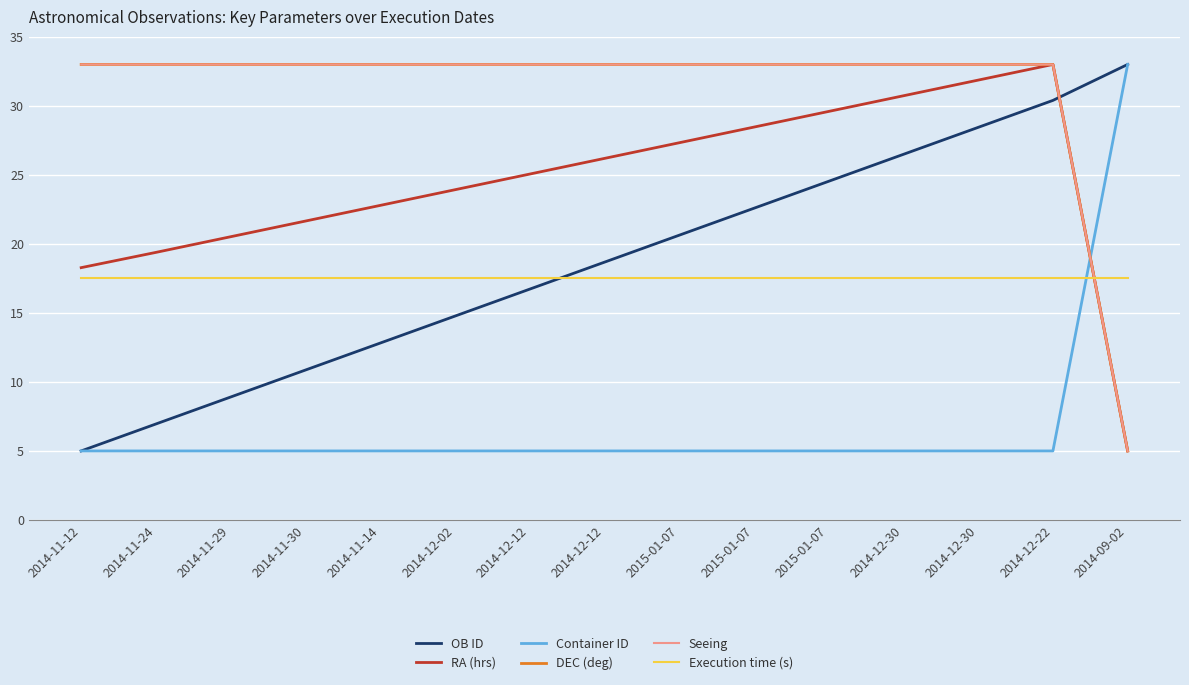

How many lines are shown in the chart?

6